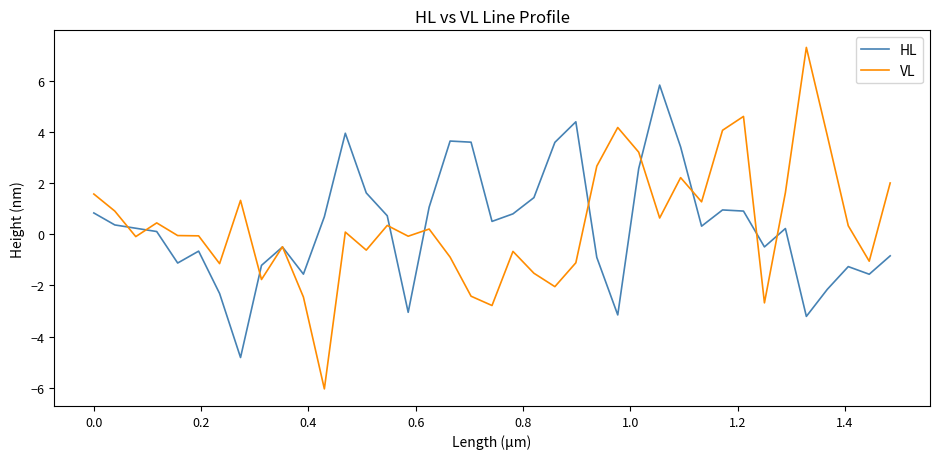

Which series has the widest spread of values?

VL